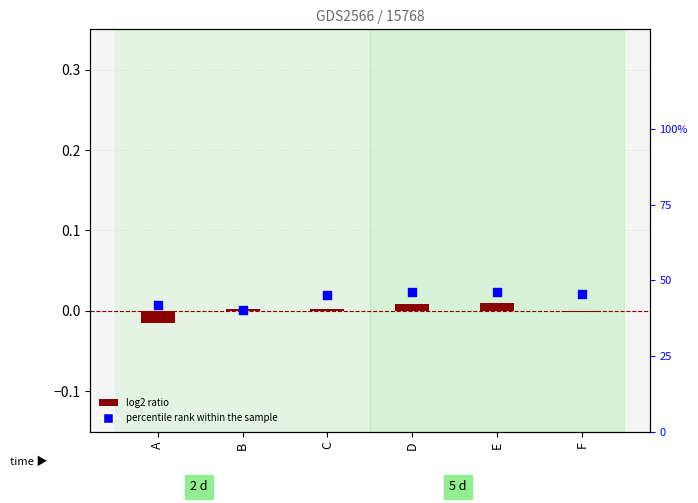

Is the value of log2 ratio at C greater than the value of percentile rank within the sample at F?

No